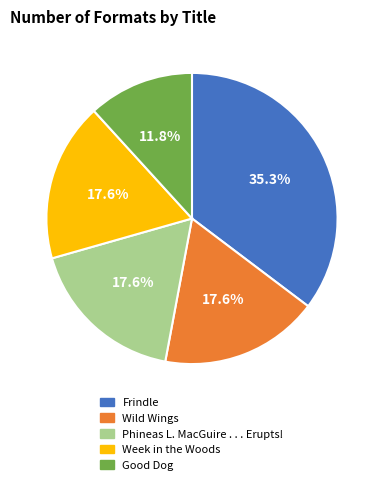

Does any single category account for the majority?

No